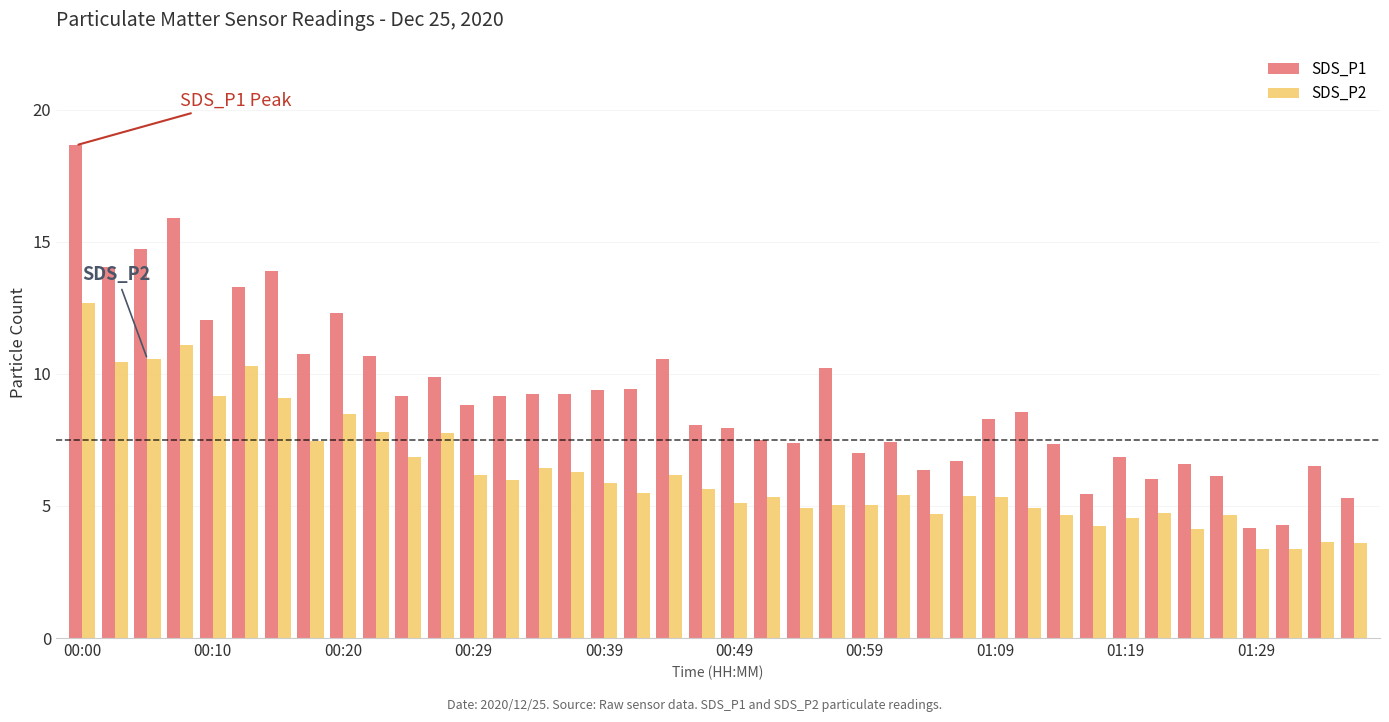

What is the value of the SDS_P1 bar at the 27th from the left?

6.4